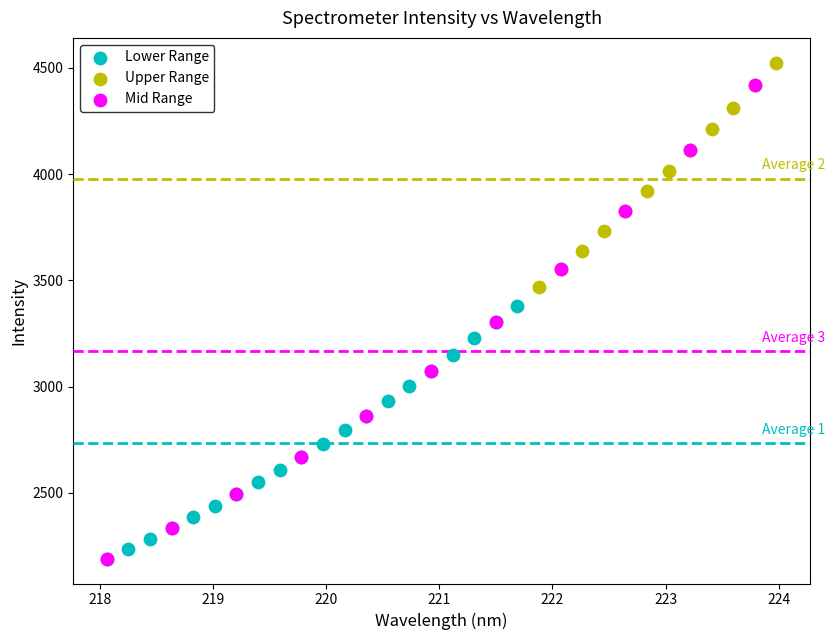

Which series contains the highest Y value?

Upper Range